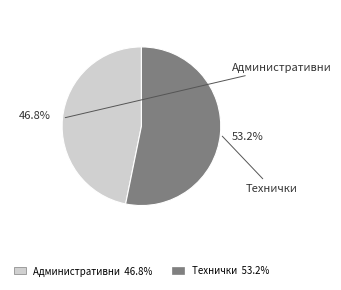

What is the ratio of the value at Административни to the value at Технички?

0.9